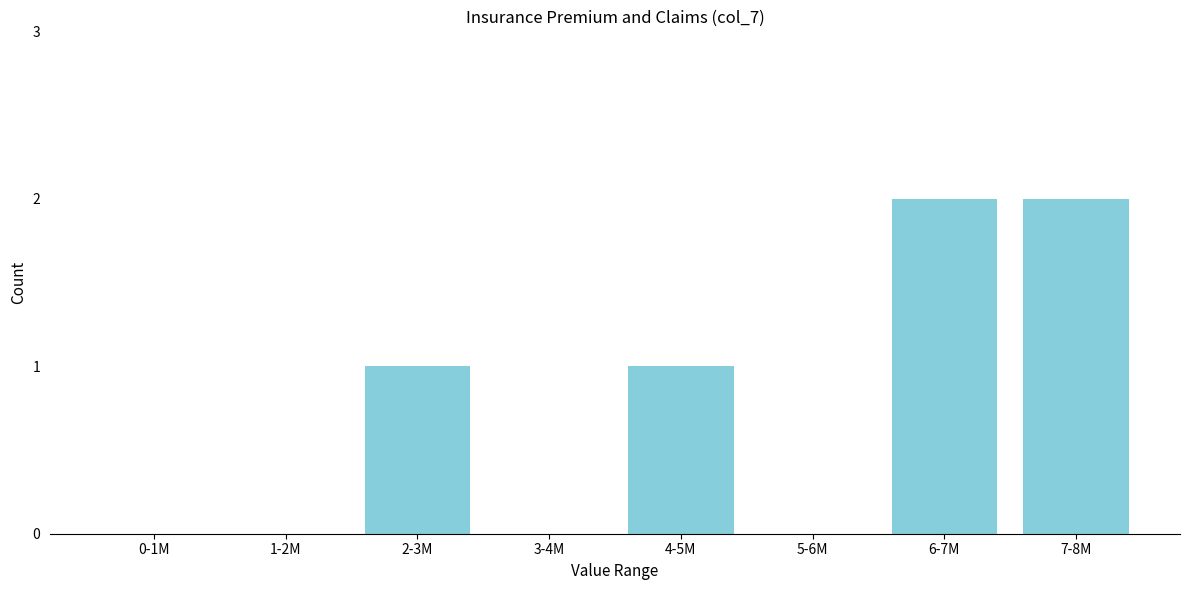

Reading left to right, extract all data points from this chart.

0-1M=0	1-2M=0	2-3M=1	3-4M=0	4-5M=1	5-6M=0	6-7M=2	7-8M=2